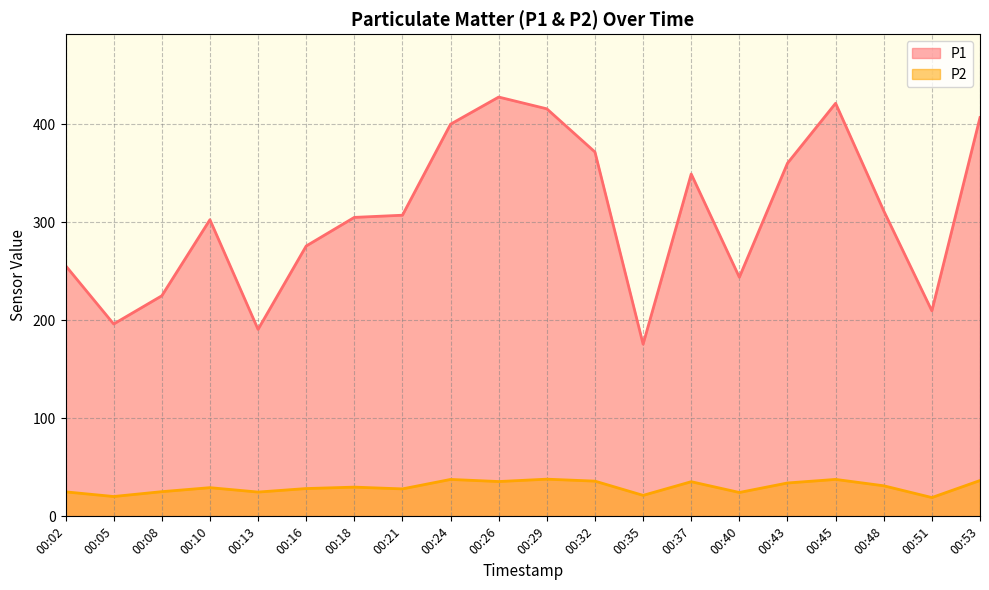

How many interior local valleys does the P1 series have?

5